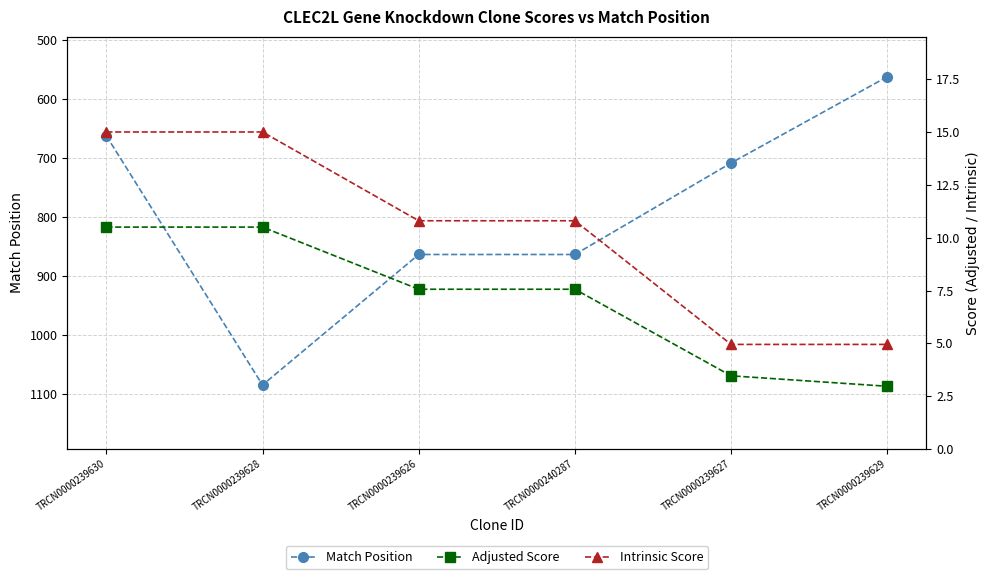

What is the label of the 5th point from the left?

TRCN0000239627